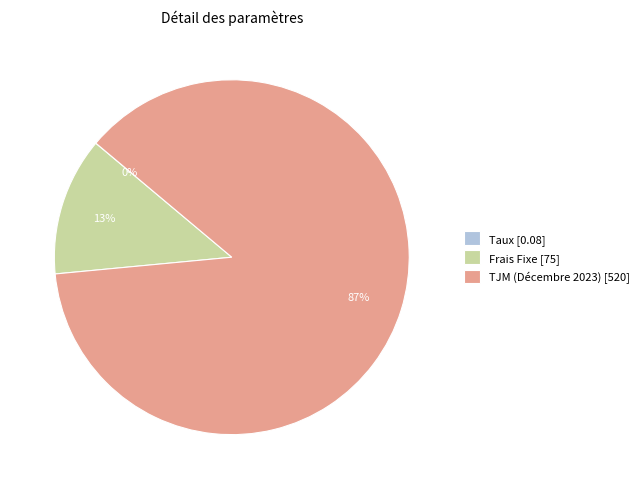

Is there any slice that represents more than half of the pie?

Yes